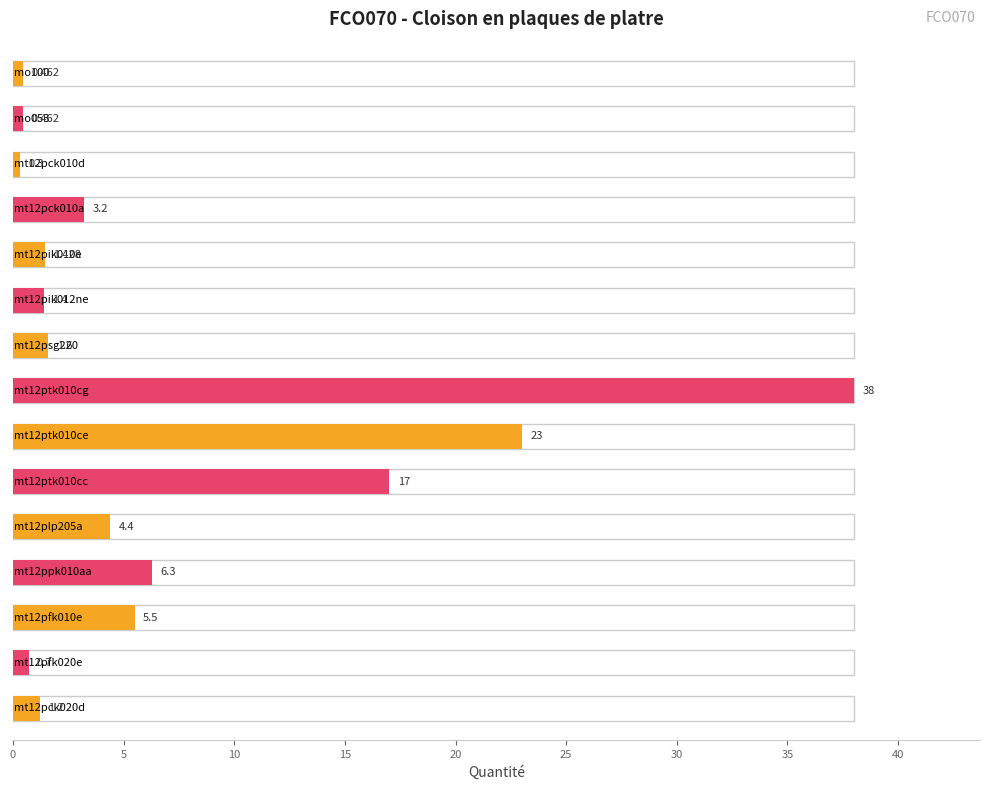

How many bars are there in total?

15